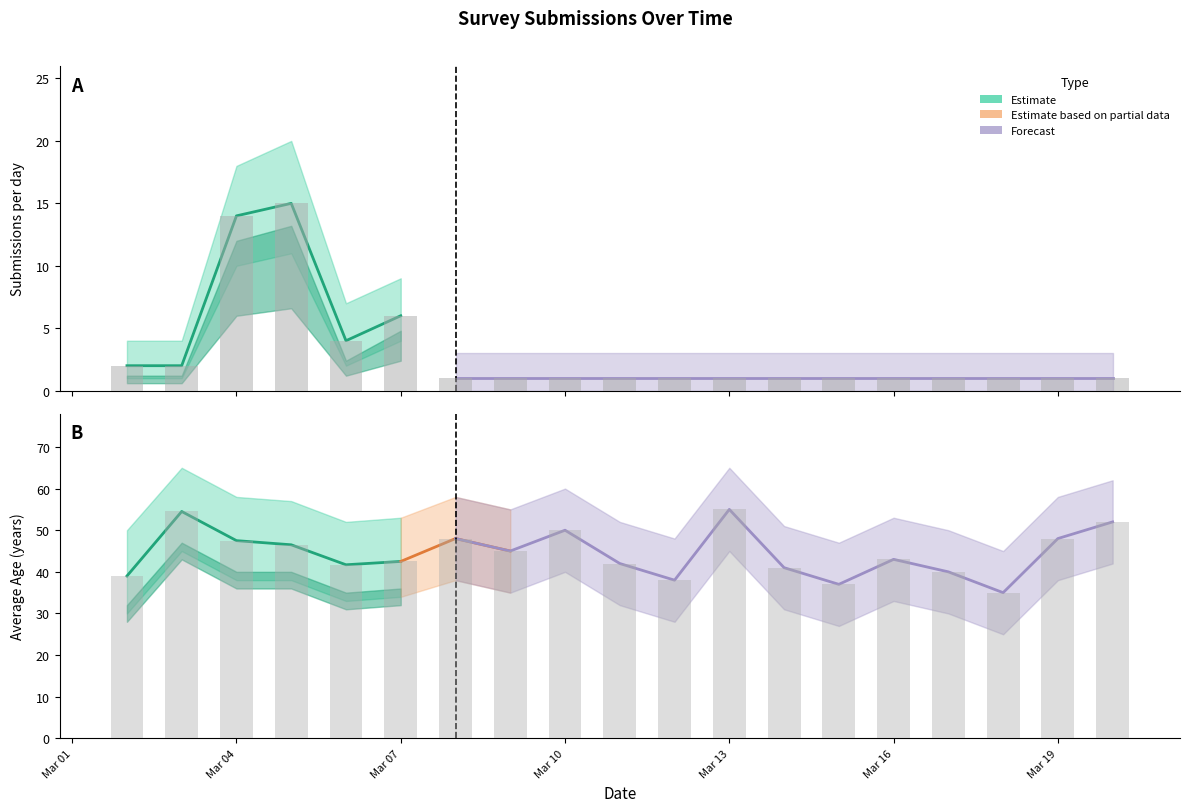

How many series are shown in this chart?

6